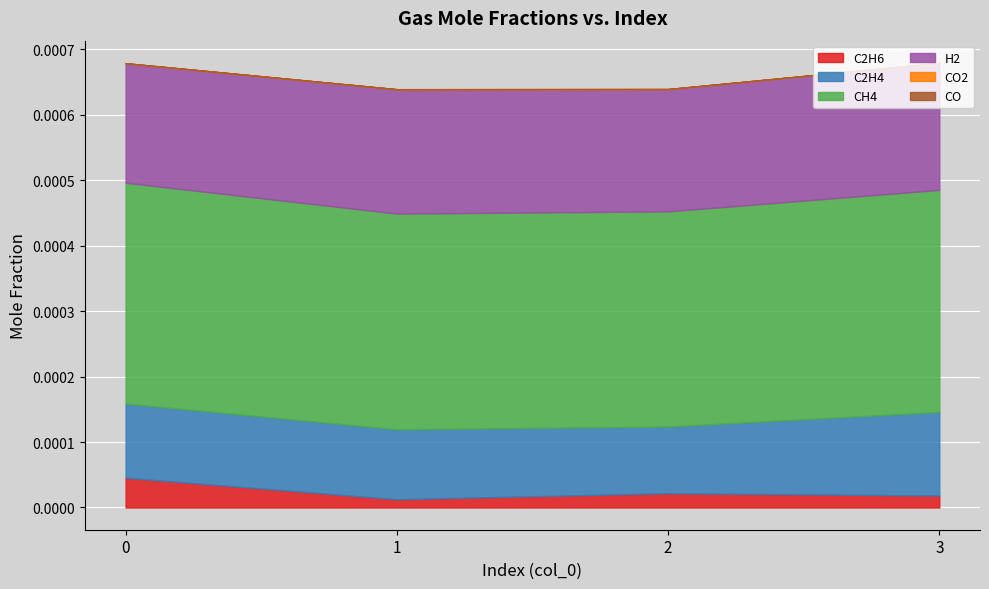

Is it true that CO equals 0.0 at 1?

True